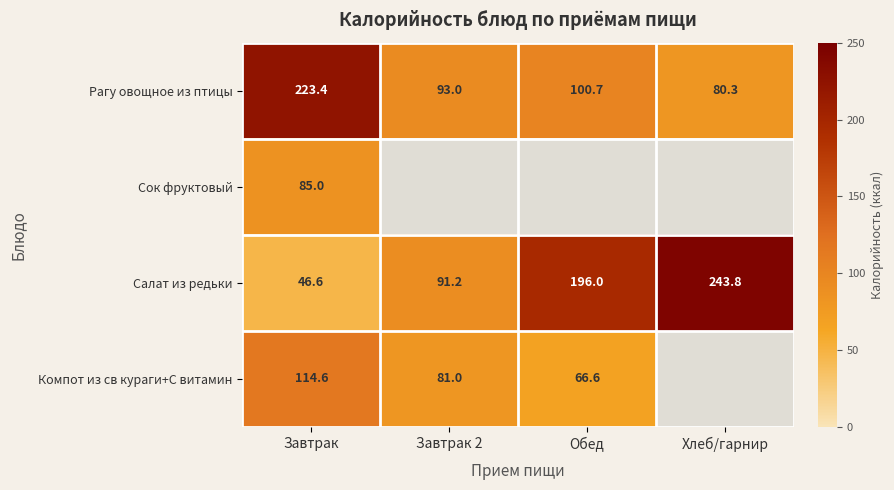

True or false: Компот из св кураги+С витамин has a value of 81.0 at Завтрак 2.

True